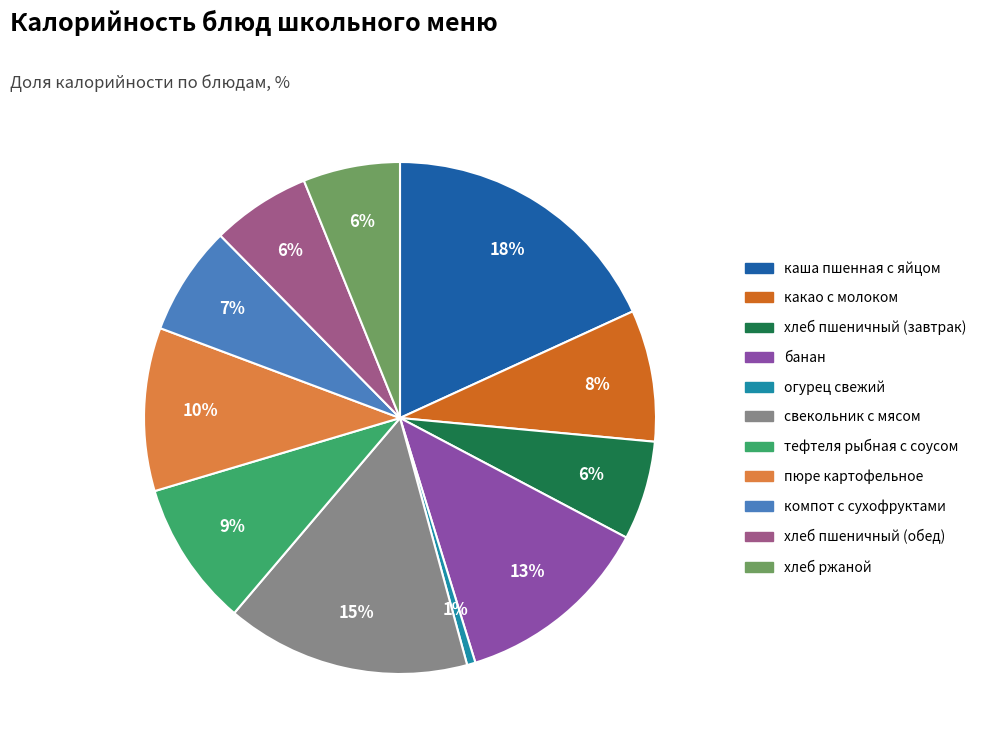

Is it true that свекольник с мясом is 30% of the pie?

False